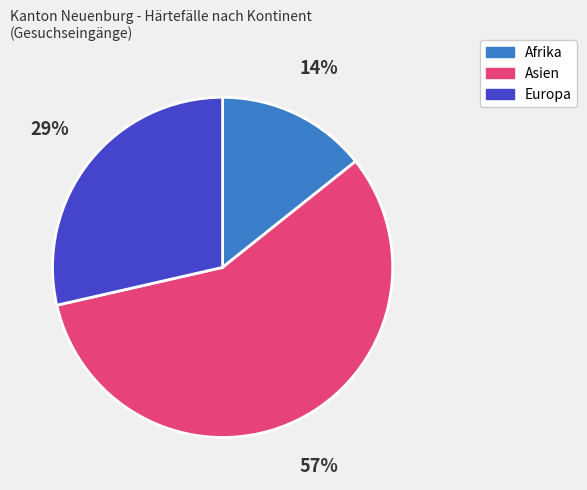

To the nearest percent, what is the combined percentage of Europa and Asien?

86%